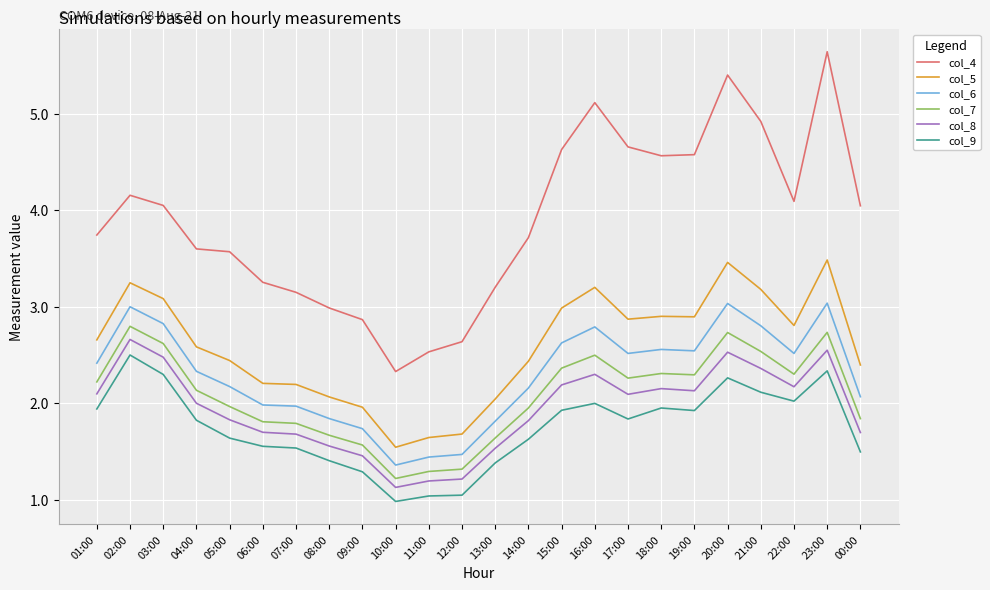

Is it true that col_4 equals 6.7 at 16:00?

False